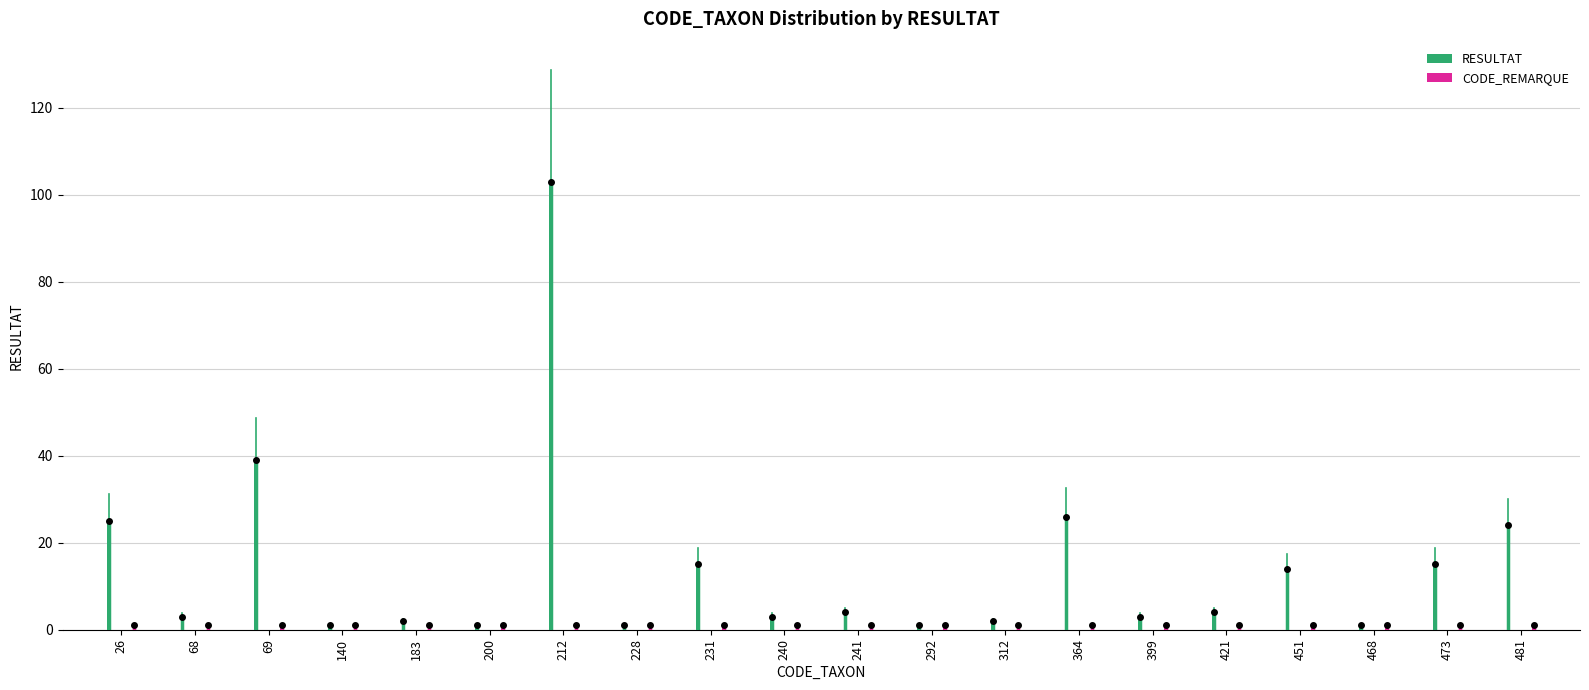

Which series changed the most between 140 and 364?

RESULTAT